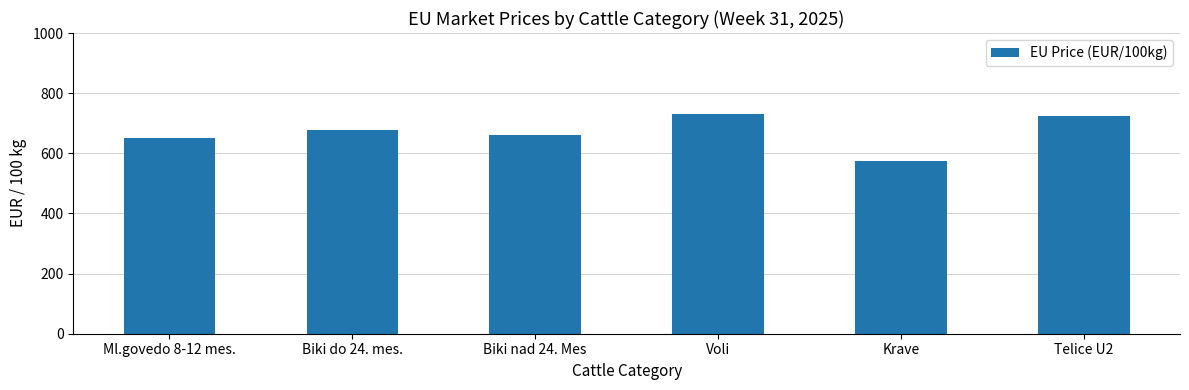

Read the value at Krave.

575.6